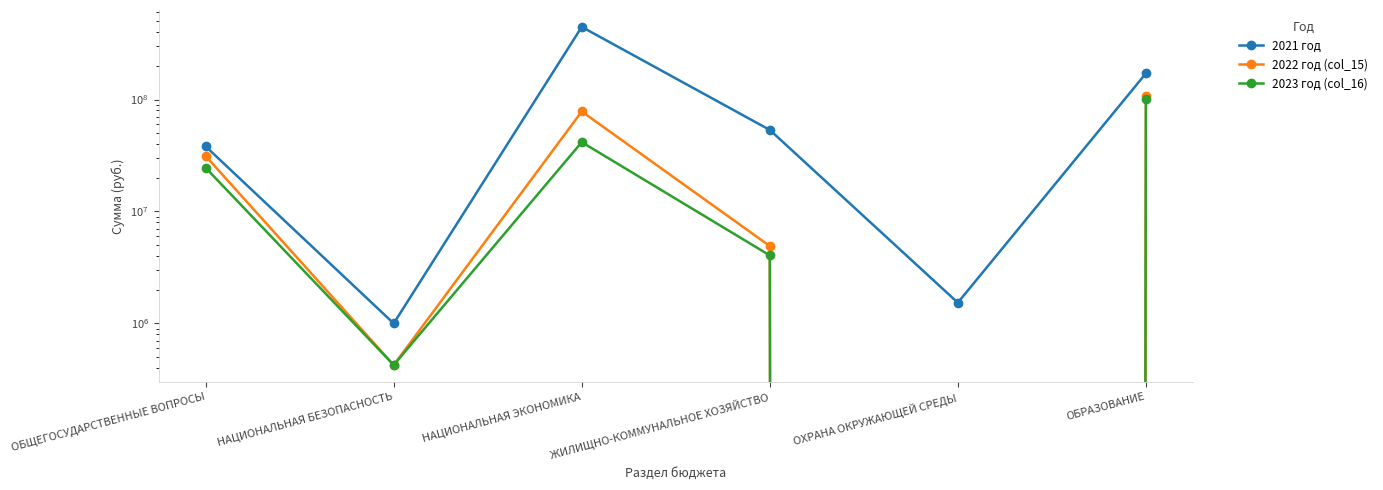

What position from the left is ЖИЛИЩНО-КОММУНАЛЬНОЕ ХОЗЯЙСТВО?

4